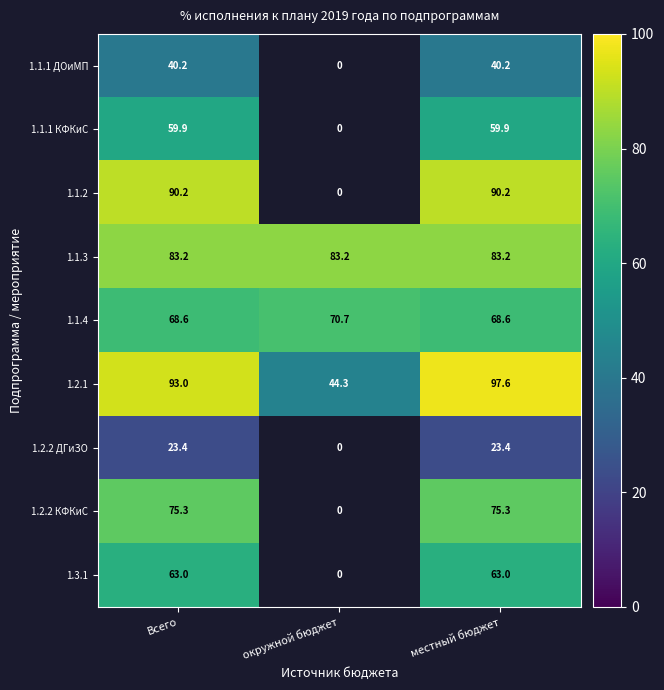

Which has a higher value, окружной бюджет or Всего?

Всего